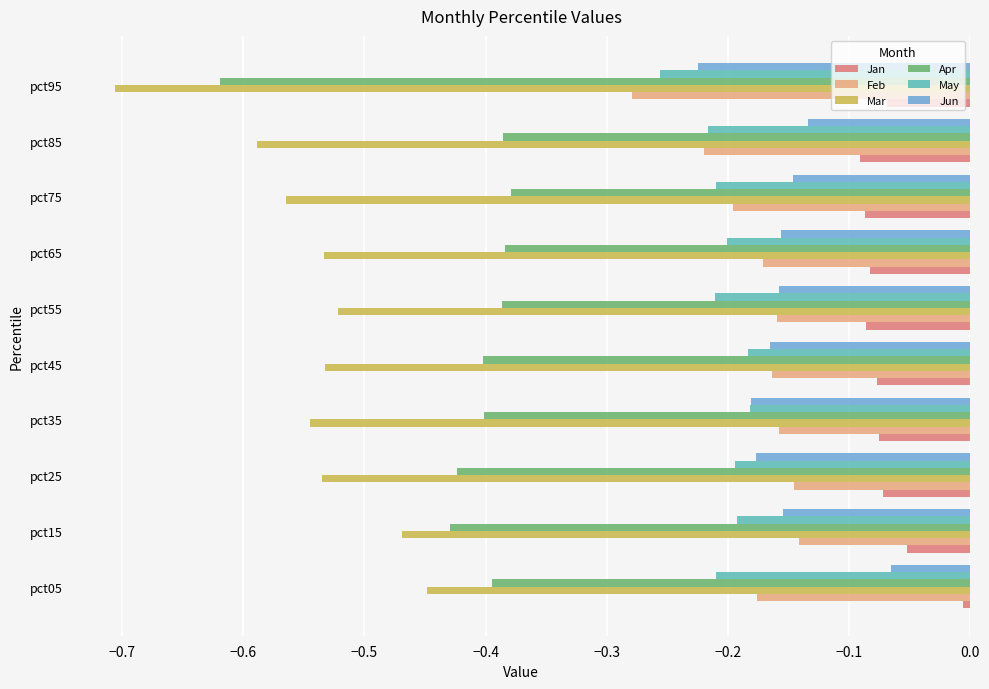

What is the sum of all Apr values?

-4.2